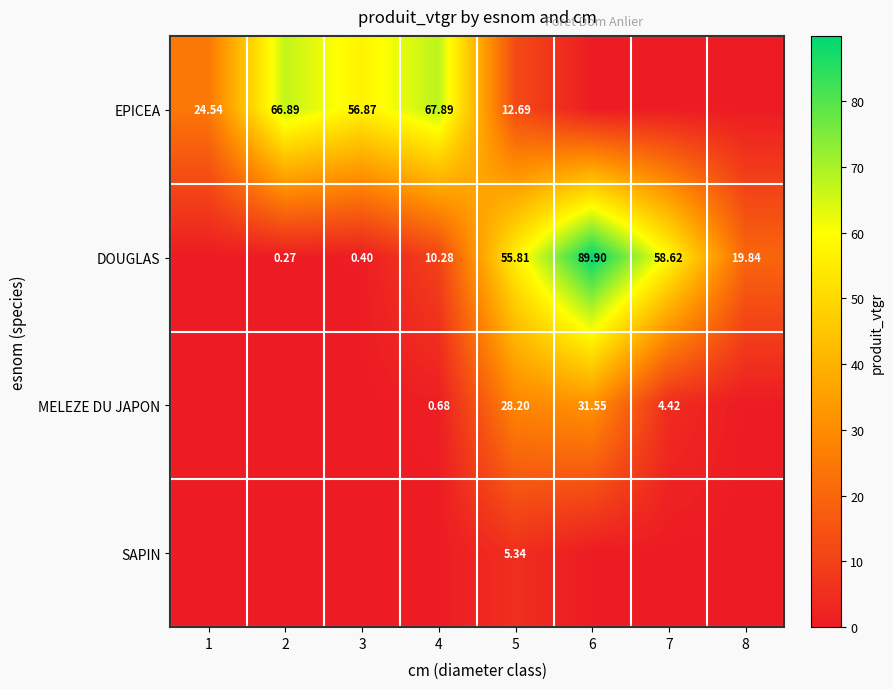

At how many categories does at least one series exceed 86?

1